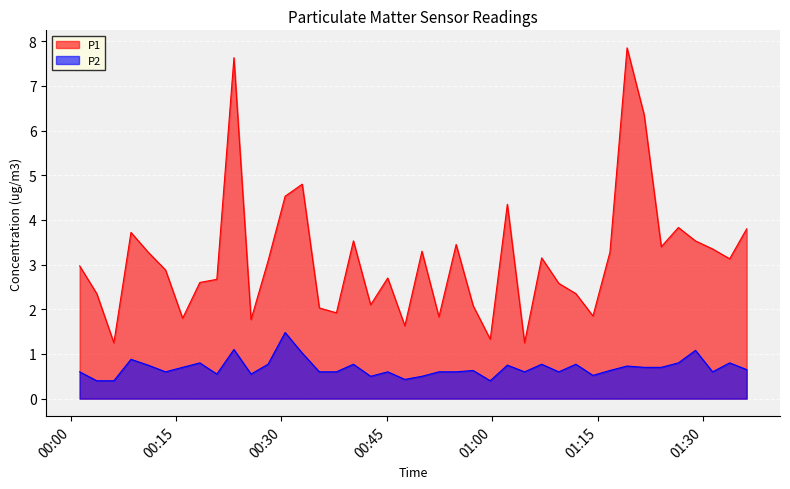

List the series in order of their peak value, lowest first.

P2, P1